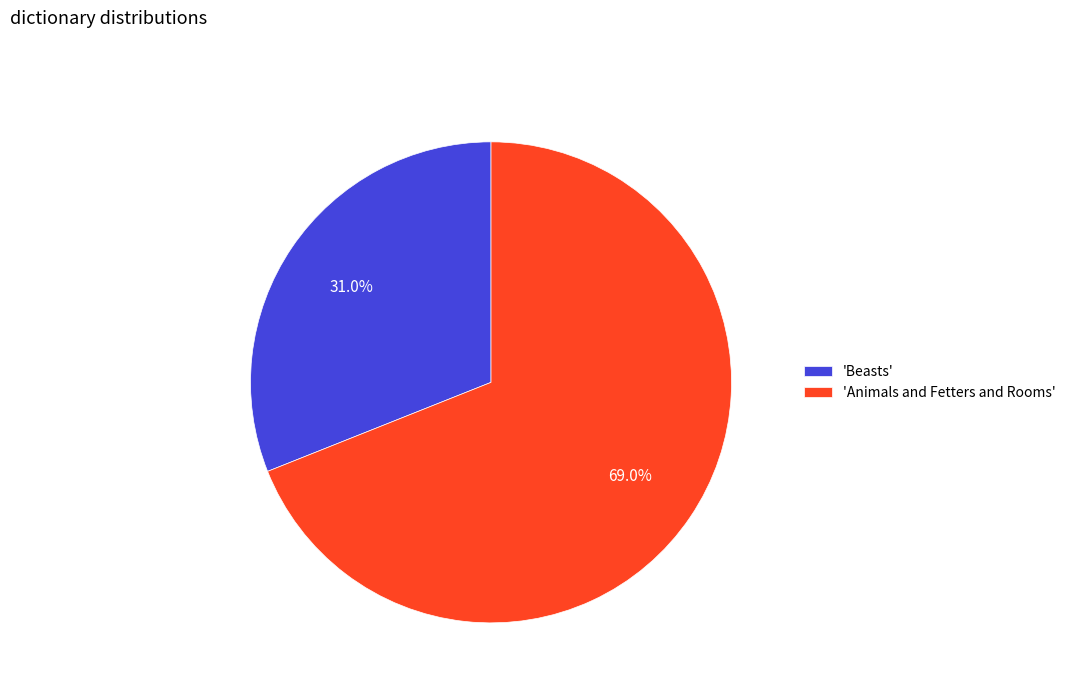

What is the largest slice in the pie chart?

'Animals and Fetters and Rooms'